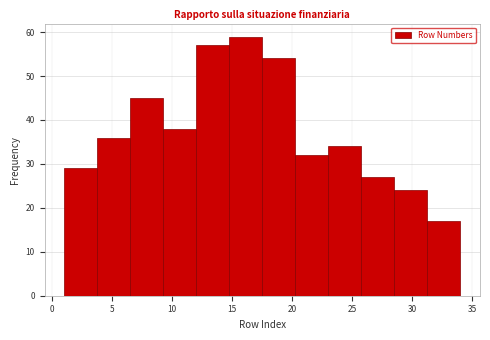

Reading left to right, transcribe this chart: for each bar, give the range it covers on the x-axis and its height. Neither the bar edges nor the heights are printed on the chart, so give them approximately, as read against the axes.

1.00 to 3.75: 29
3.75 to 6.50: 36
6.50 to 9.25: 45
9.25 to 12.00: 38
12.00 to 14.75: 57
14.75 to 17.50: 59
17.50 to 20.25: 54
20.25 to 23.00: 32
23.00 to 25.75: 34
25.75 to 28.50: 27
28.50 to 31.25: 24
31.25 to 34.00: 17